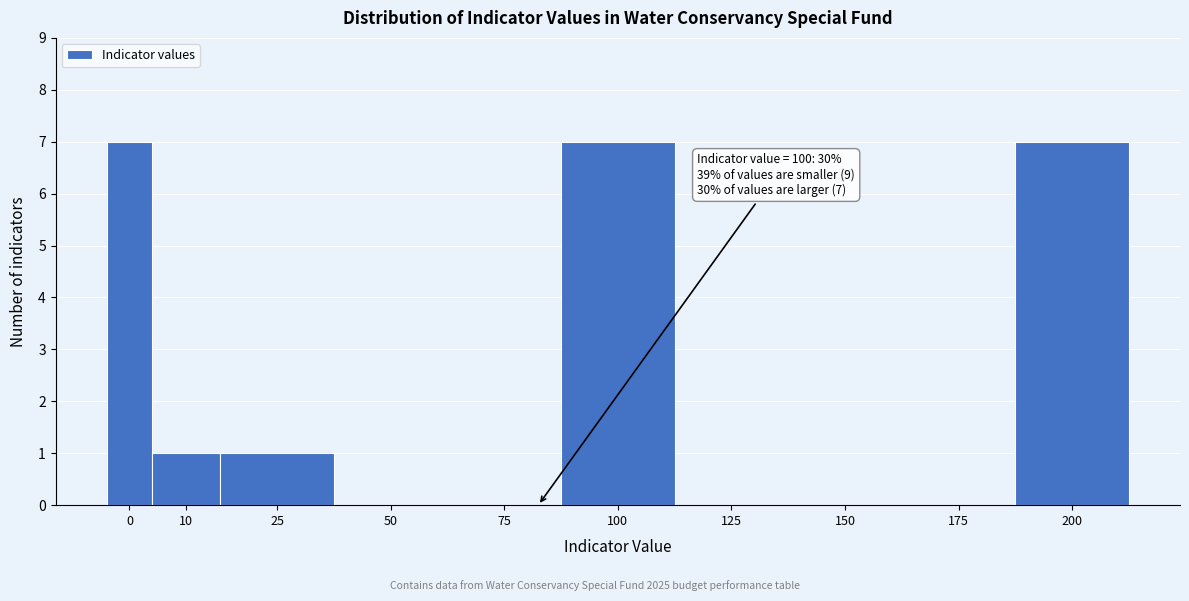

Reading left to right, extract all data points from this chart.

0=7	10=1	25=1	50=0	75=0	100=7	125=0	150=0	175=0	200=7